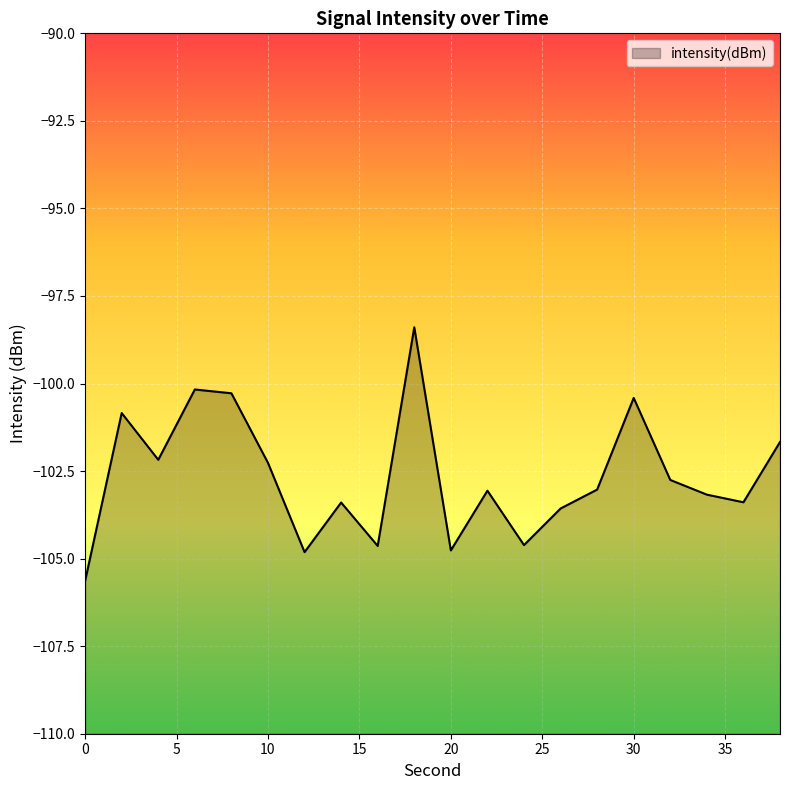

How many categories are shown in the chart?

20